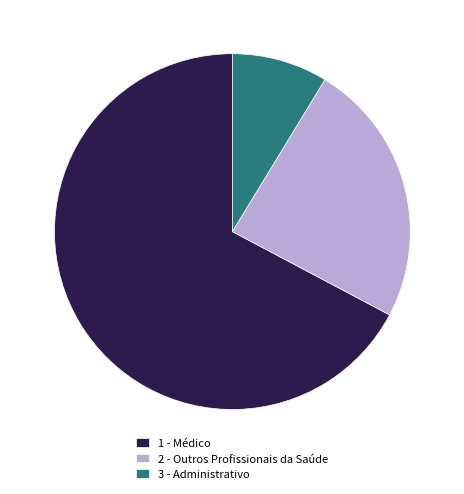

Is it true that 3 - Administrativo is 9% of the pie?

True